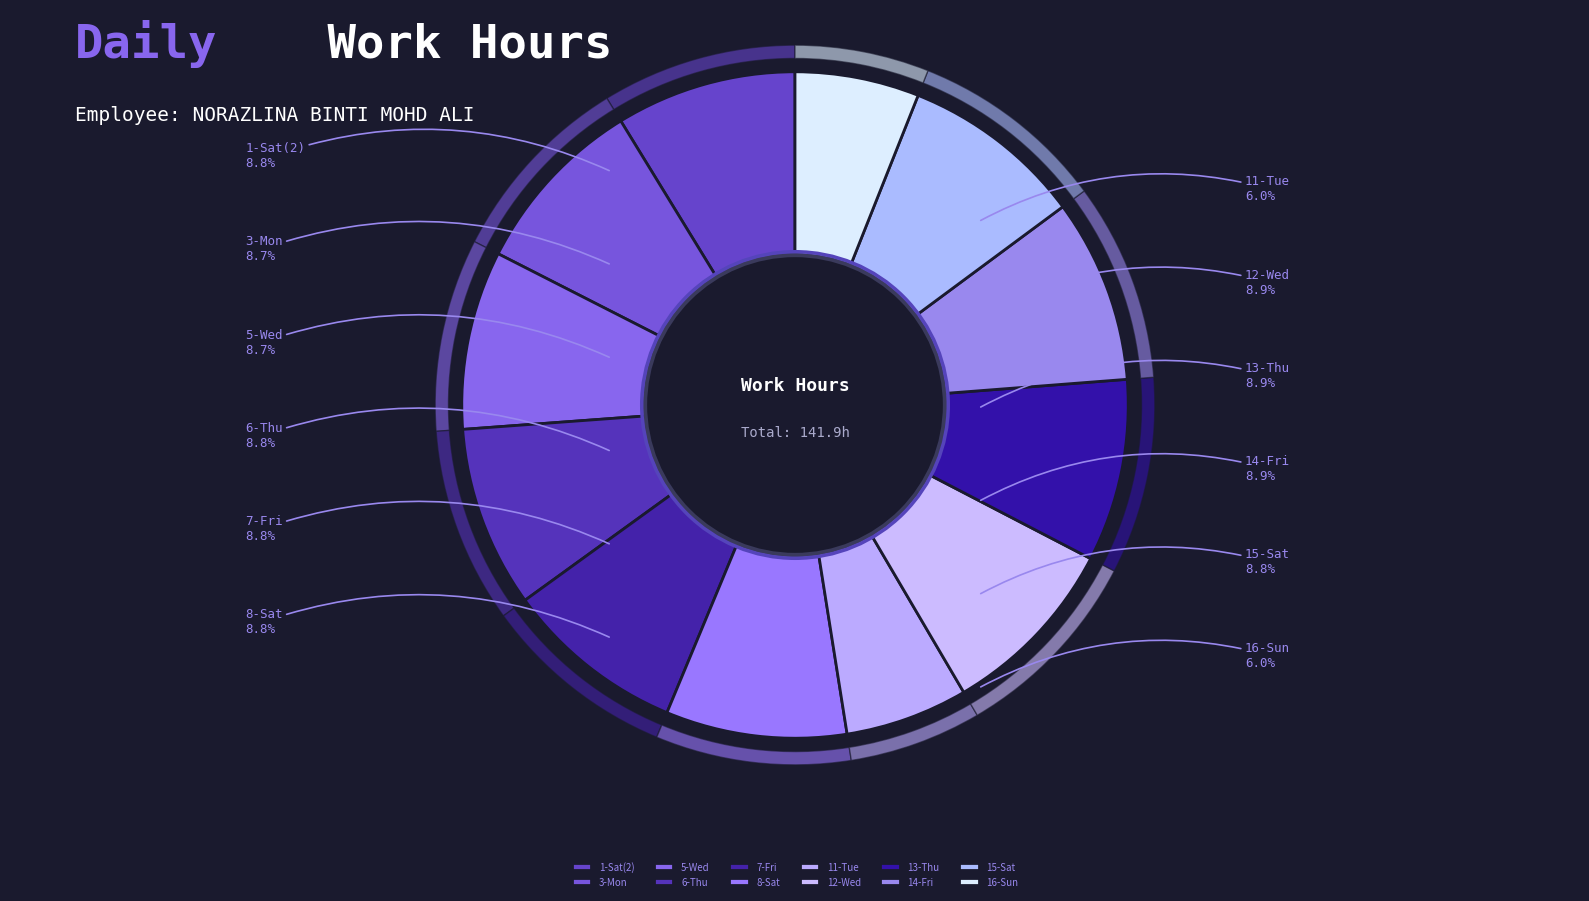

Rank the categories by value from lowest to highest.

11-Tue, 16-Sun, 5-Wed, 3-Mon, 1-Sat(2), 7-Fri, 8-Sat, 6-Thu, 15-Sat, 13-Thu, 14-Fri, 12-Wed